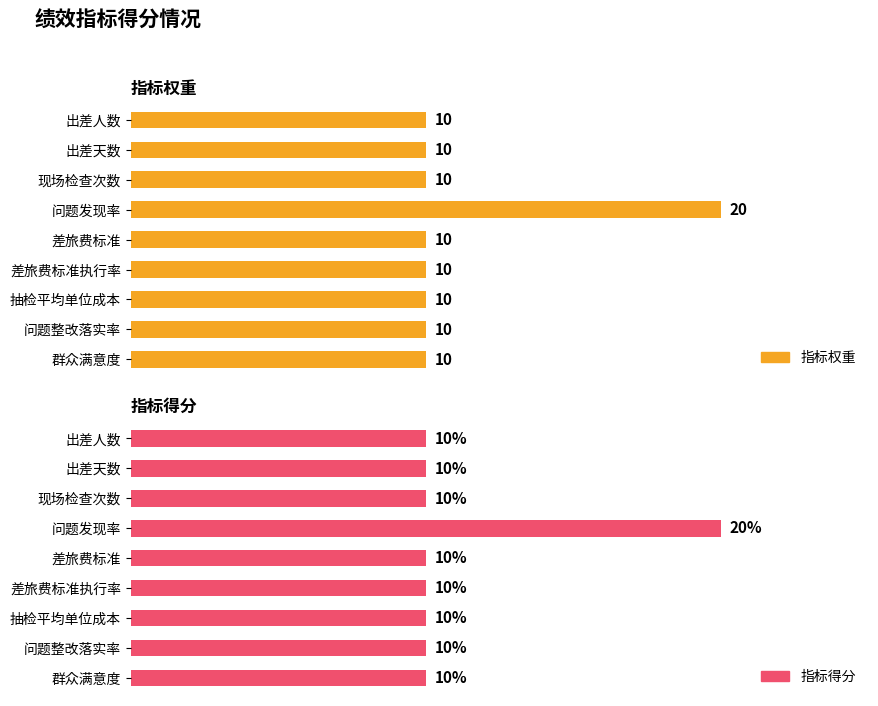

Are the bars grouped side by side (vs. stacked)?

Yes